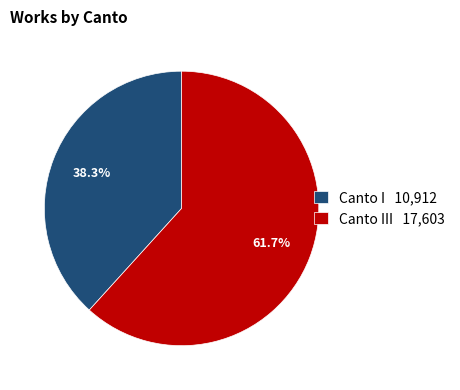

To the nearest percent, what is the average slice percentage?

50%